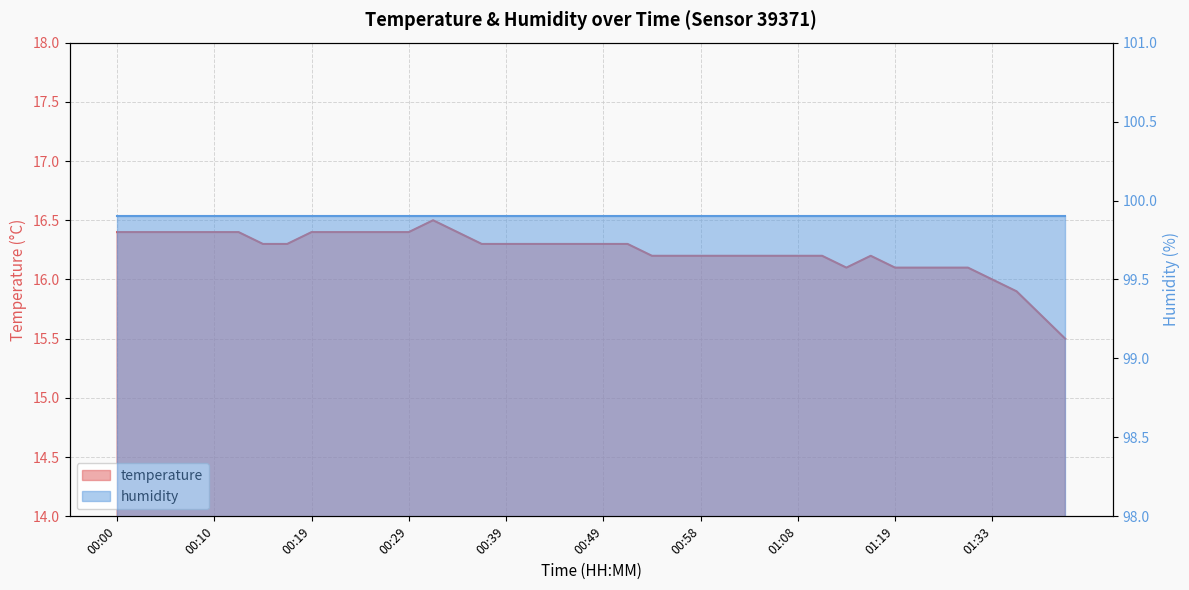

List the labels in order of value, largest first.

00:32, 00:00, 00:02, 00:05, 00:07, 00:10, 00:12, 00:19, 00:22, 00:24, 00:27, 00:29, 00:34, 00:14, 00:17, 00:36, 00:39, 00:41, 00:44, 00:46, 00:49, 00:51, 00:53, 00:56, 00:58, 01:01, 01:03, 01:06, 01:08, 01:11, 01:16, 01:13, 01:19, 01:21, 01:24, 01:27, 01:33, 01:35, 01:41, 01:43